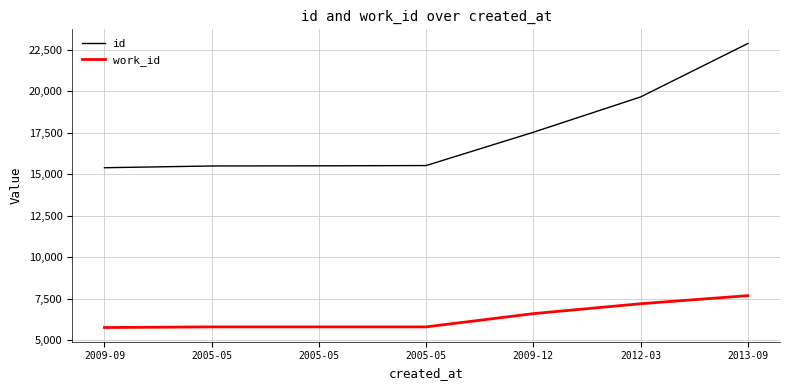

What are all the series names shown in the legend?

id, work_id